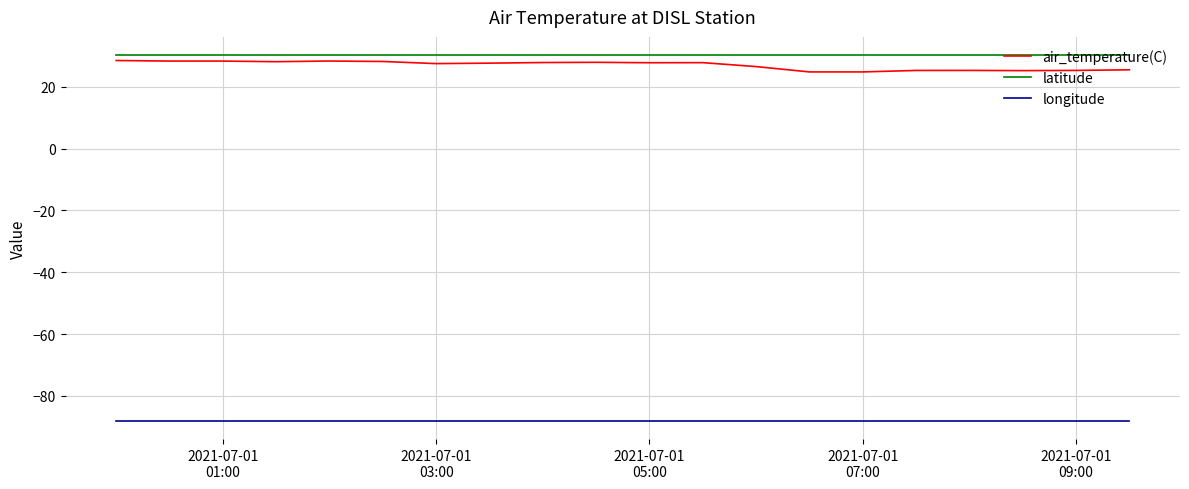

True or false: latitude and longitude cross at least once.

False